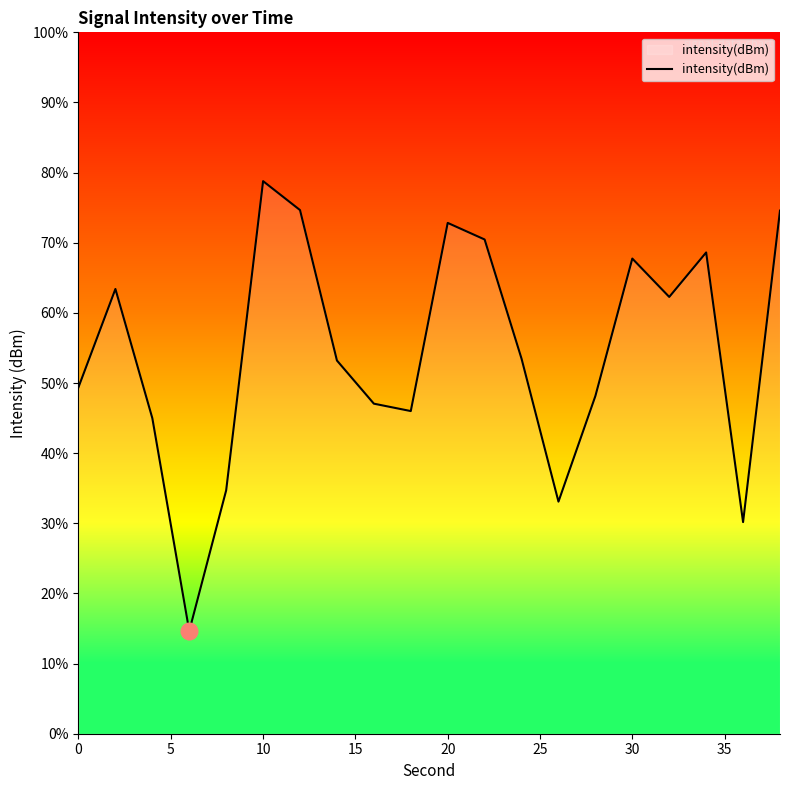

How many interior local peaks (higher than both neighbors) does the data have?

5